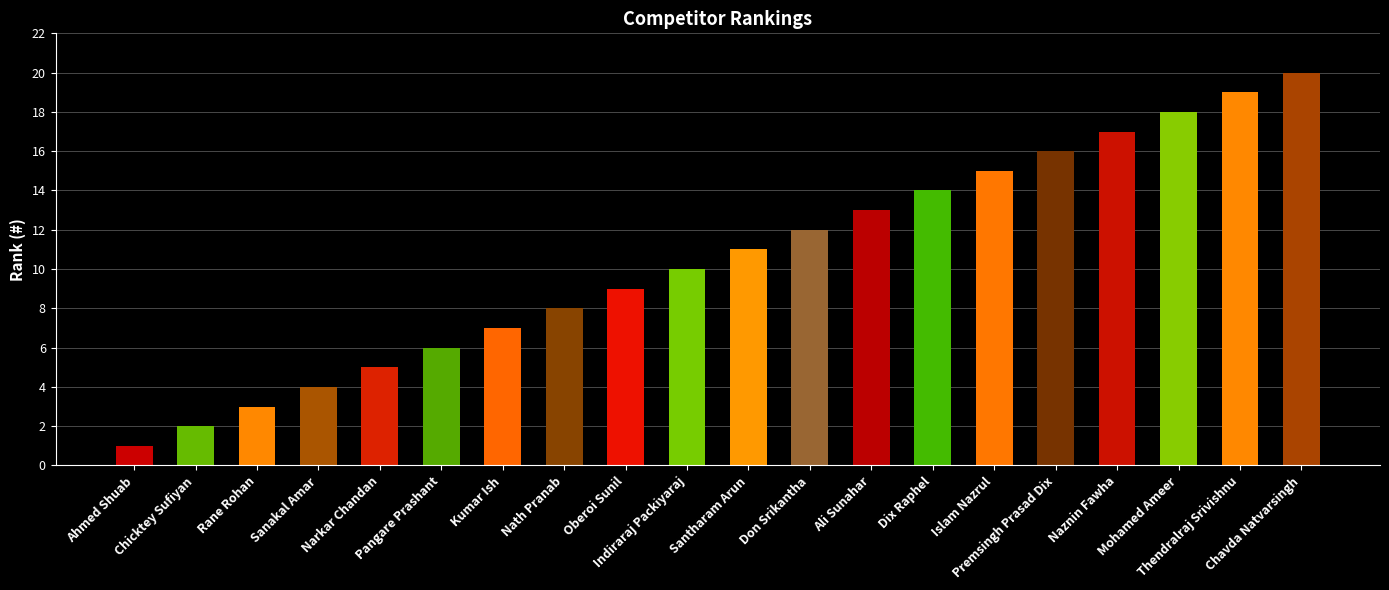

Count the number of categories in the chart.

20